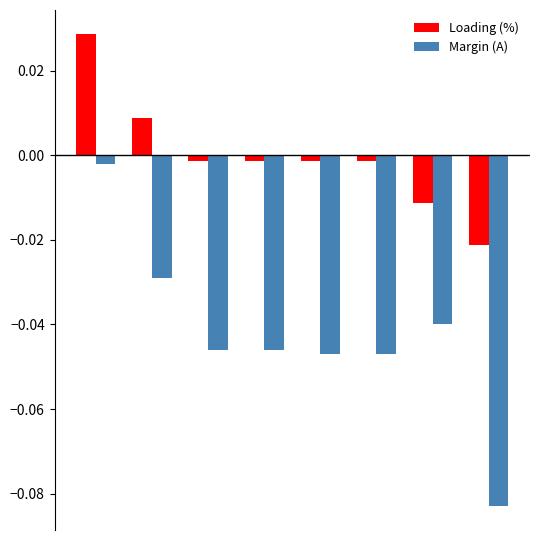

Which series has the widest spread of values?

Margin (A)